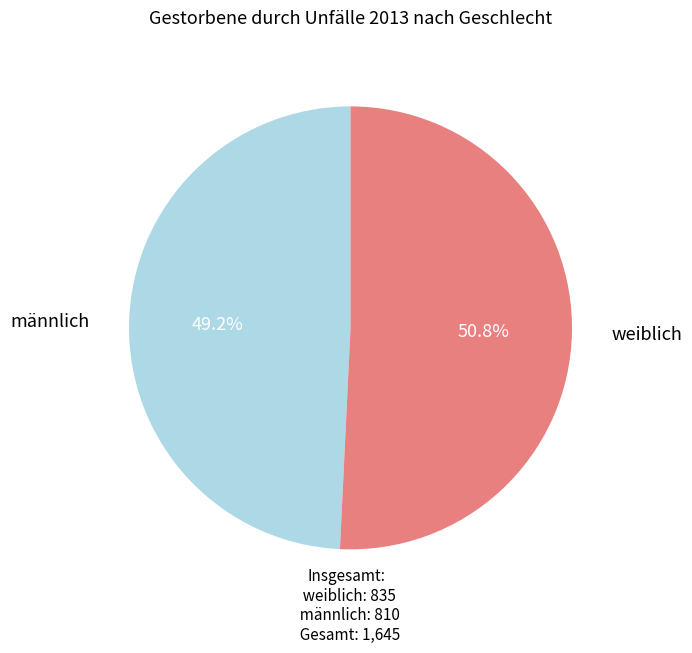

True or false: männlich accounts for 49% of the total.

True